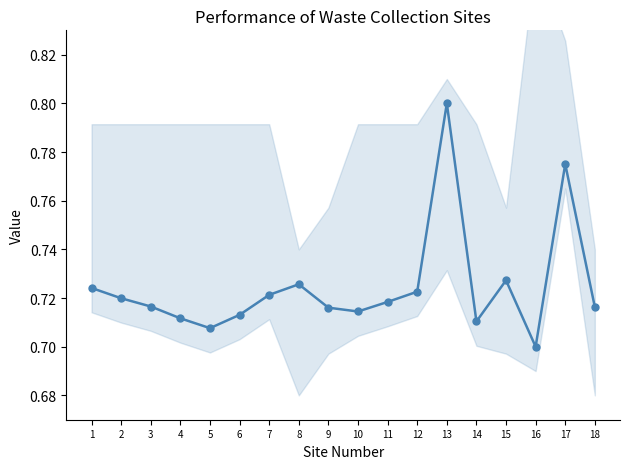

Rank the categories by value from lowest to highest.

16, 5, 14, 4, 6, 10, 9, 18, 3, 11, 2, 7, 12, 1, 8, 15, 17, 13